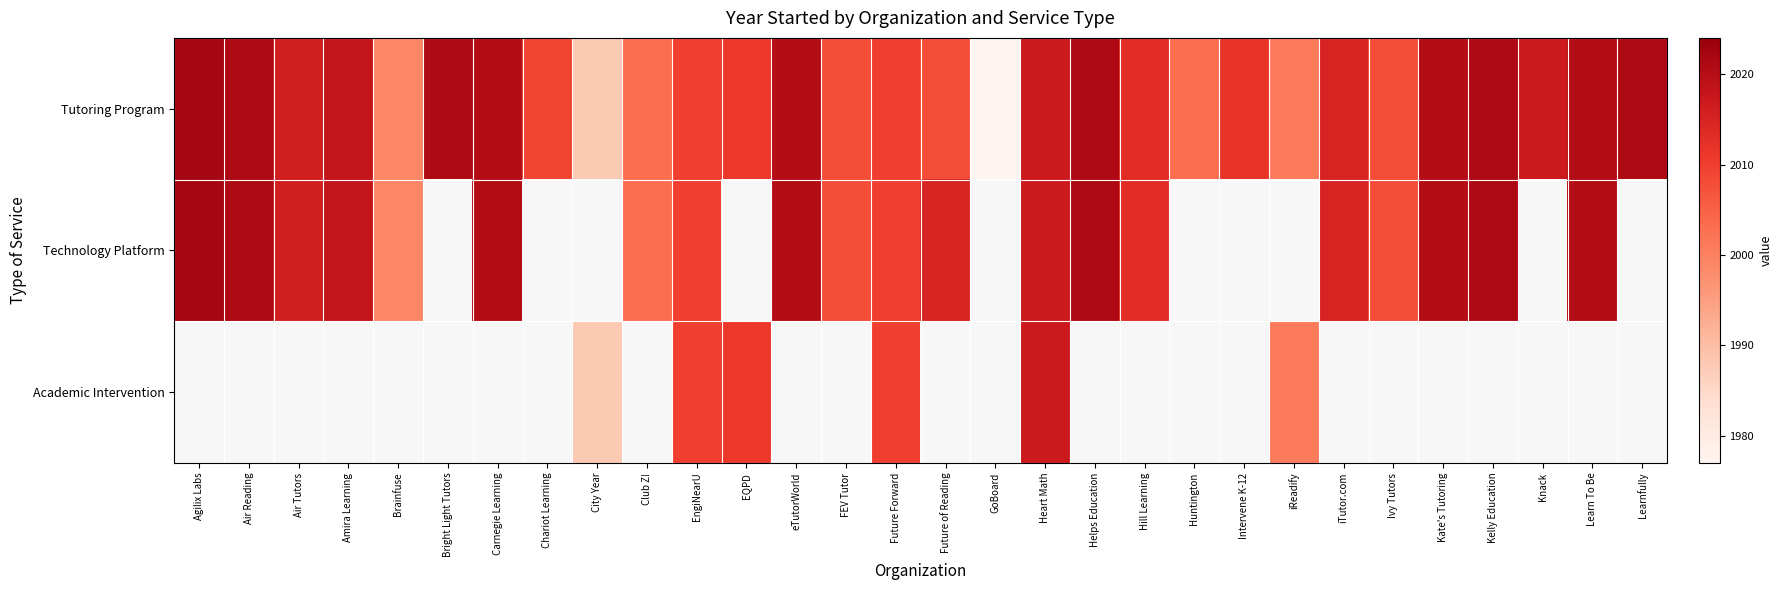

What is the sum of the Tutoring Program values at Amira Learning and iReadify?

4019.0